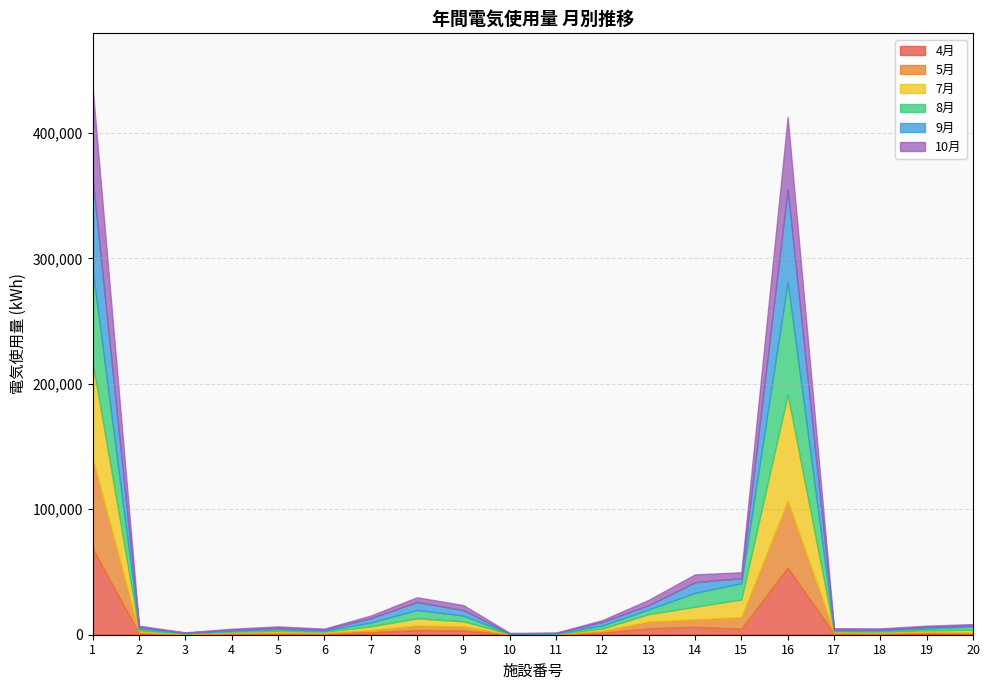

What is the value of the 8月 point at the 14th from the left?

11053